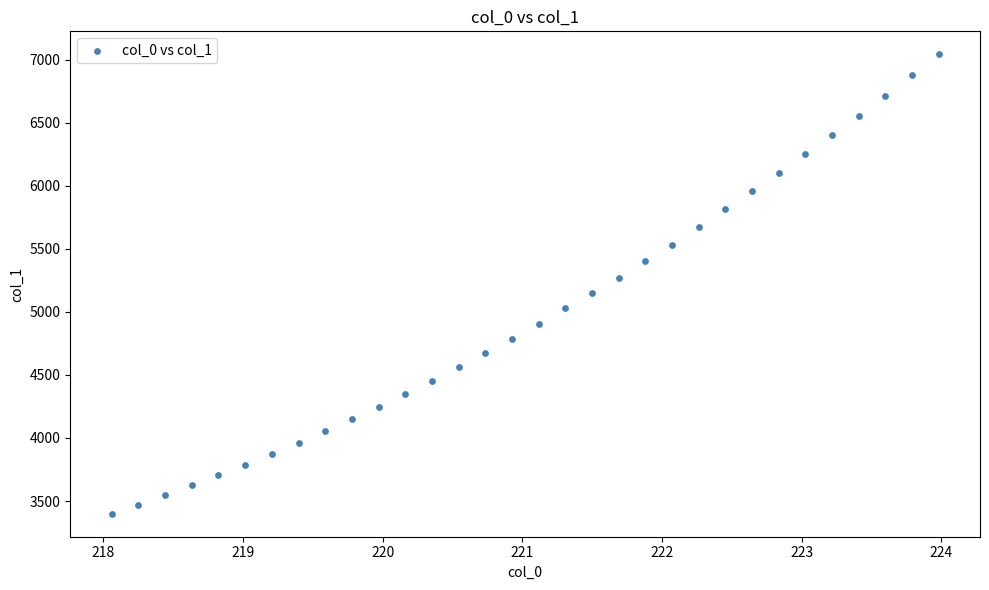

What is the range of X values (max minus min)?

5.9